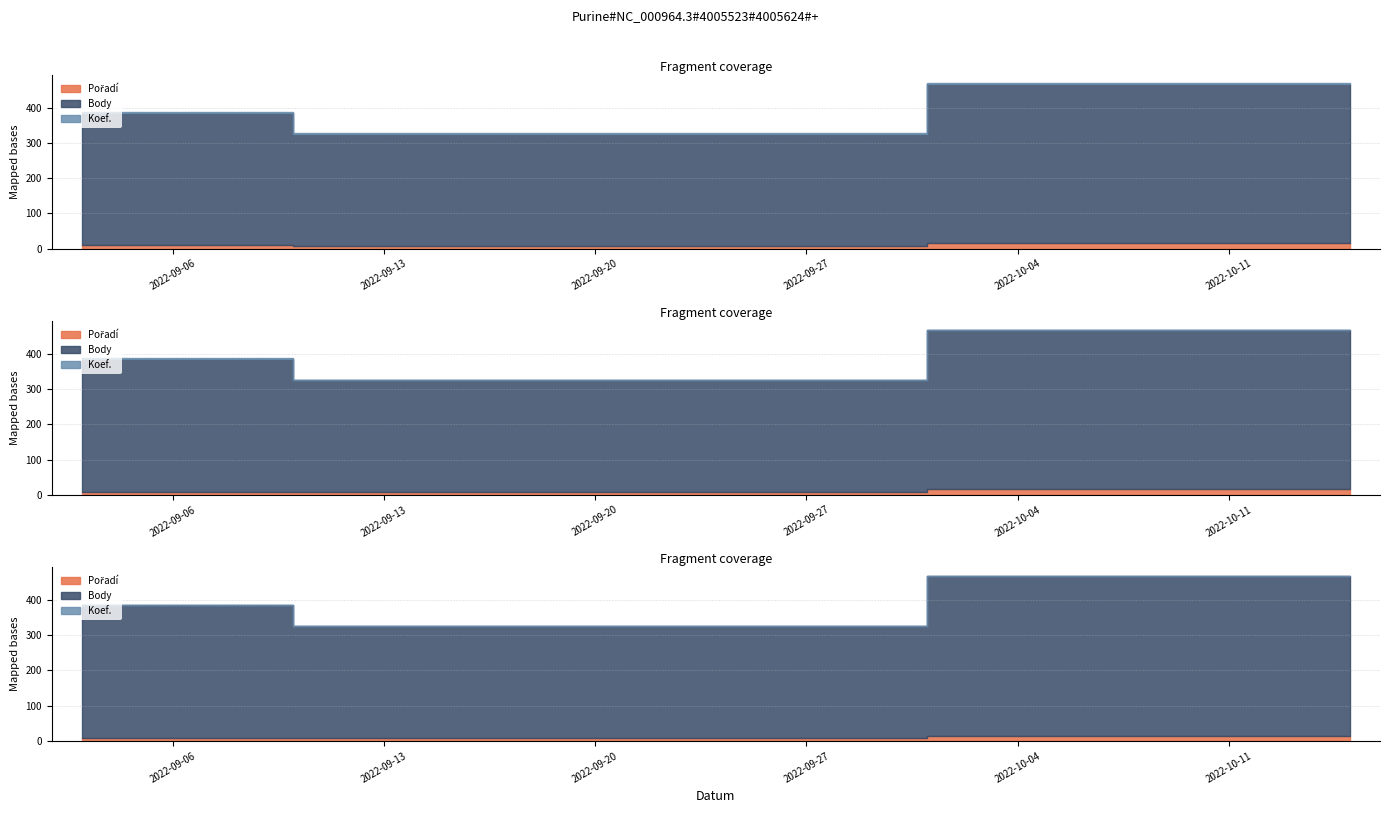

How many lines are shown in the chart?

3